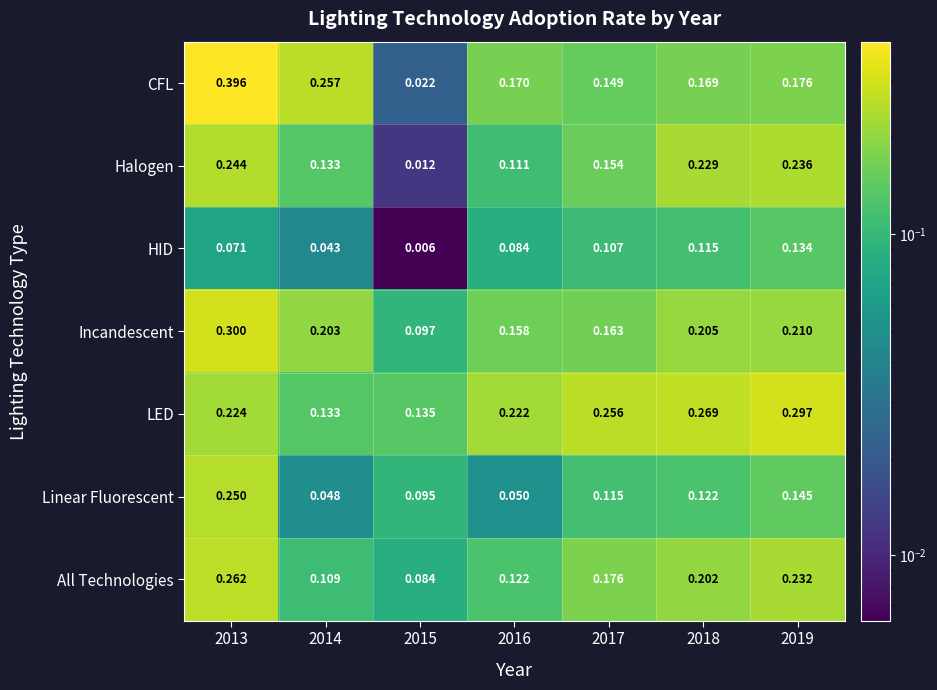

Which series has the largest total across all categories?

LED